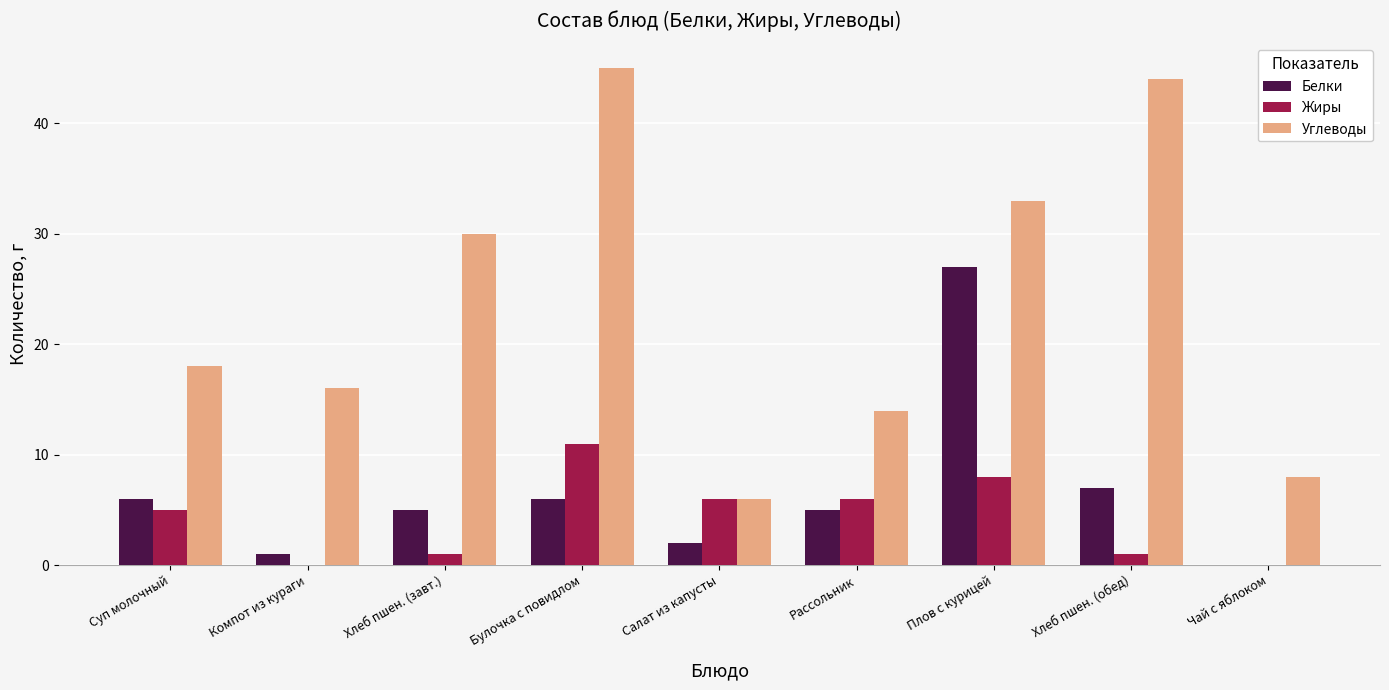

What is the spread (max minus min) of values at Булочка с повидлом?

39